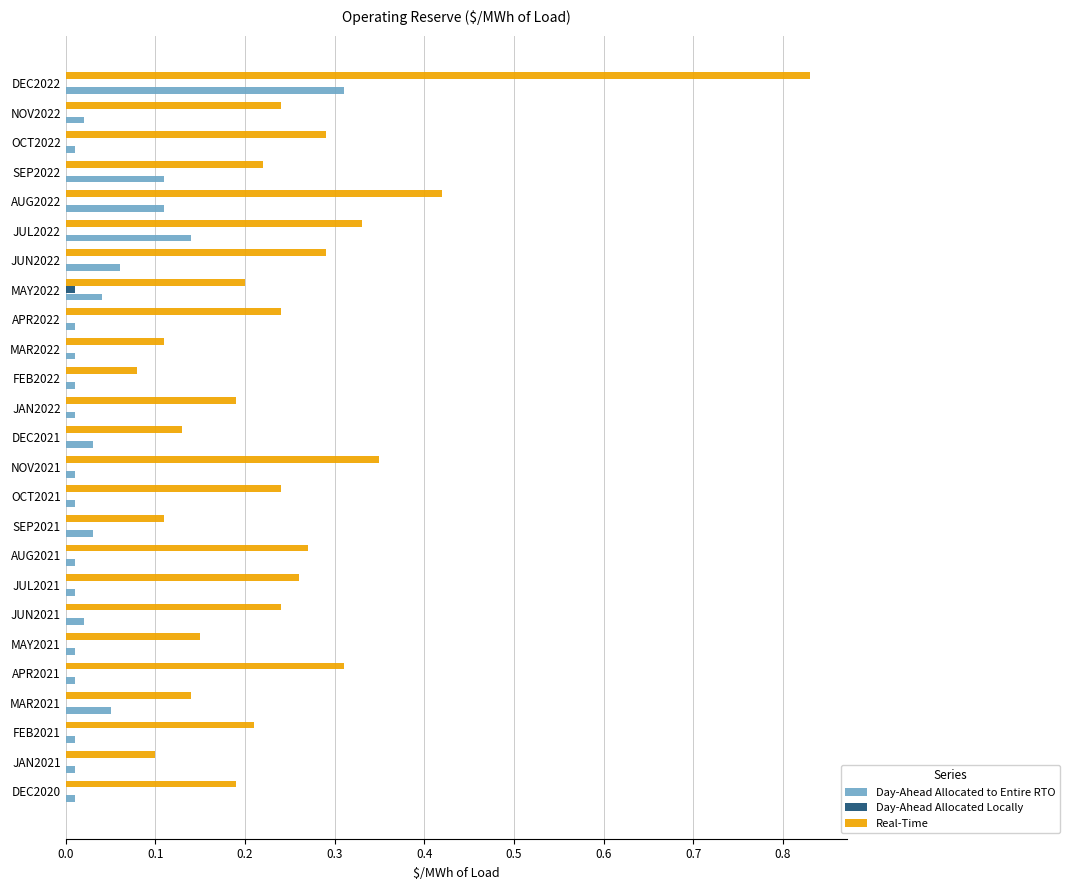

At which category is the sum across all series the highest?

DEC2022